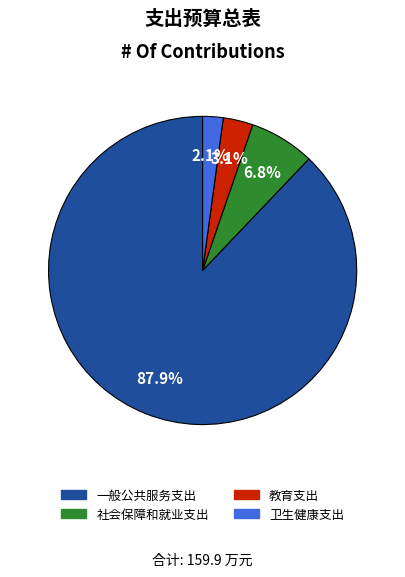

Between 一般公共服务支出 and 卫生健康支出, which is larger?

一般公共服务支出